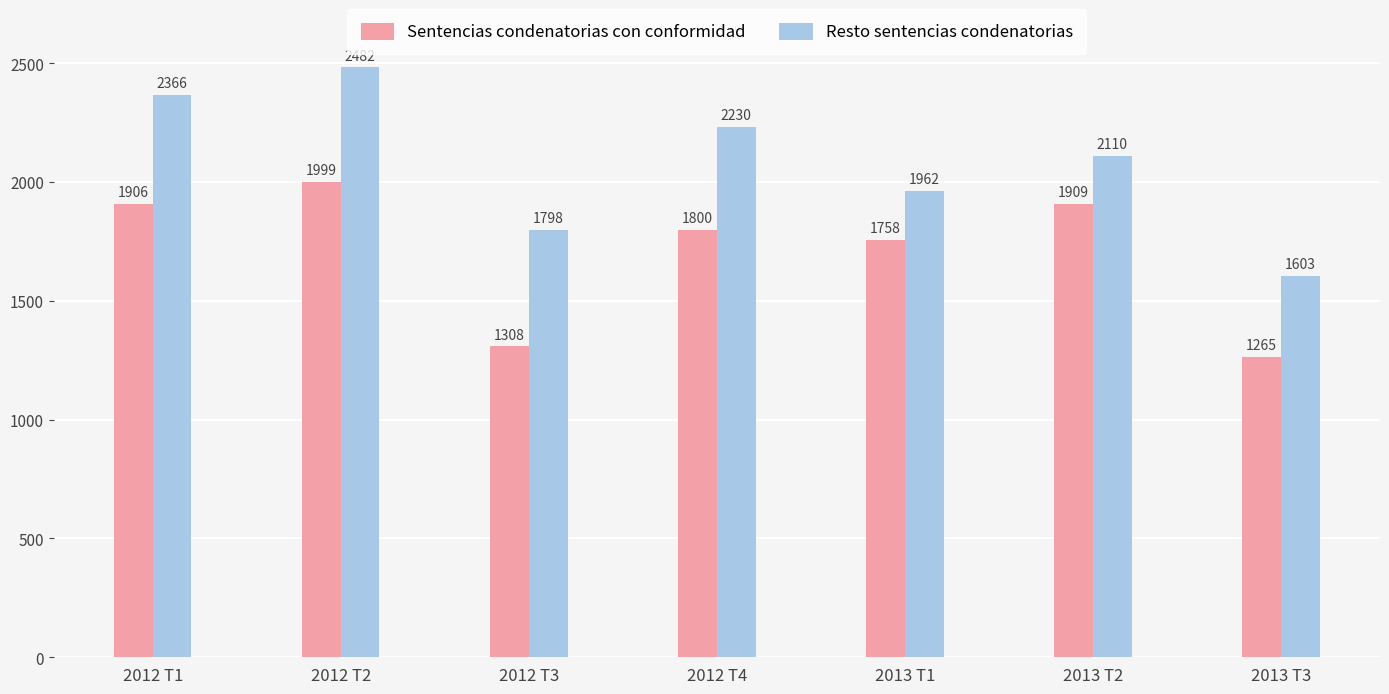

The Sentencias condenatorias con conformidad series shows 1800 at 2012 T4. True or false?

True